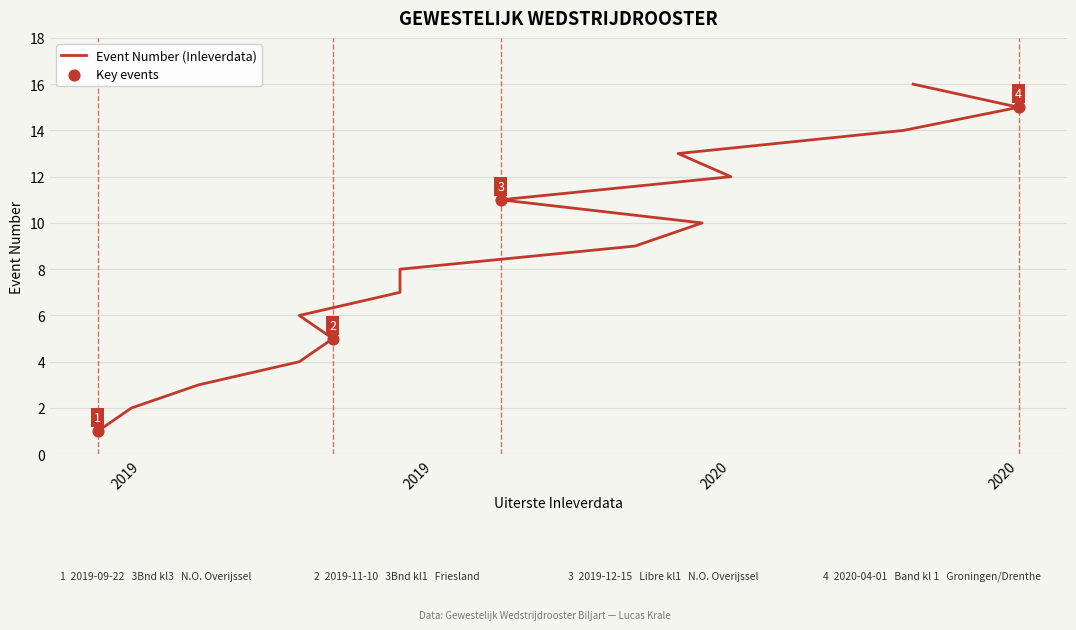

Which has a higher value, 2019-09-29 or 2019-11-24?

2019-11-24